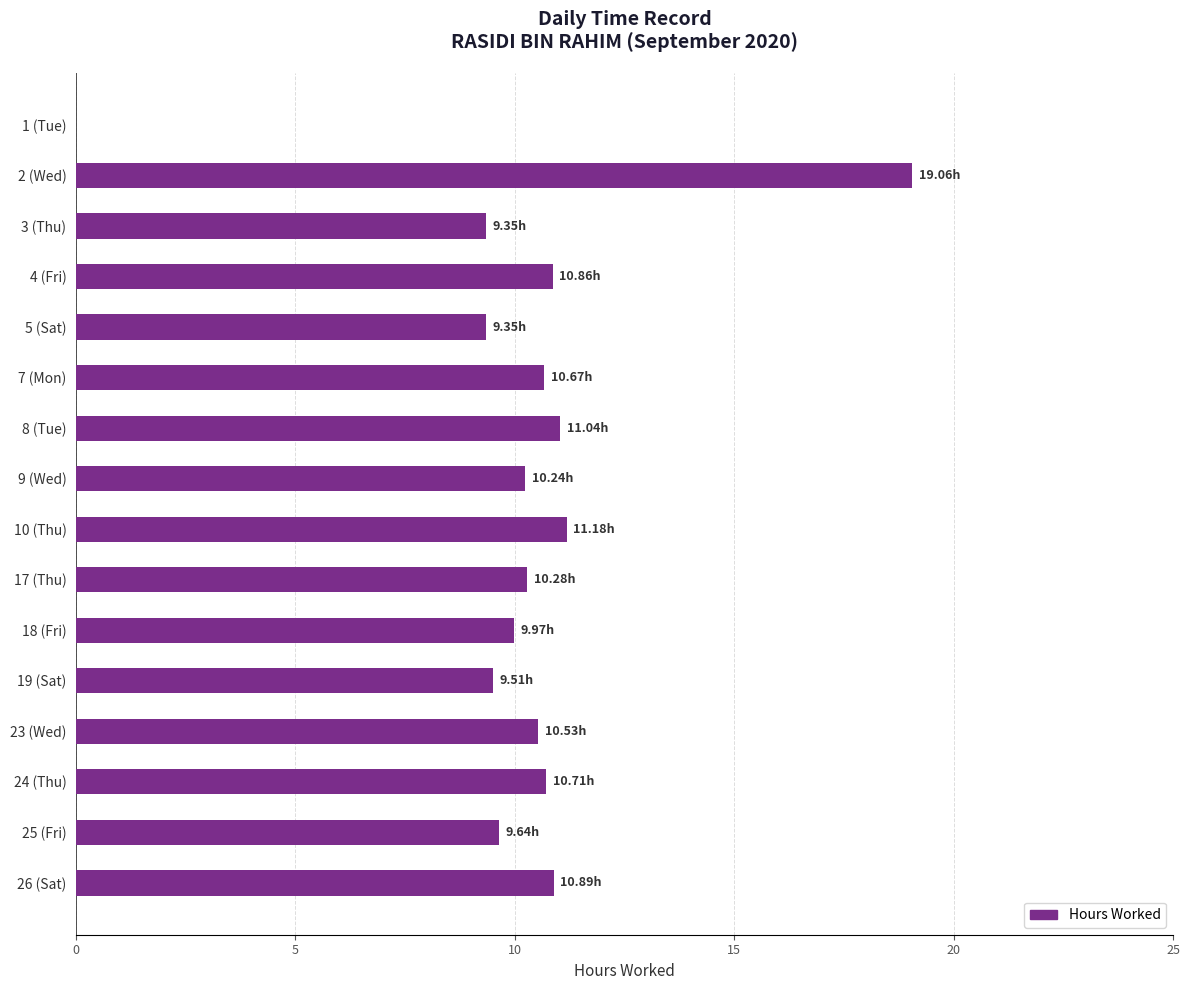

What is the change in value from 3 (Thu) to 9 (Wed)?

+0.9